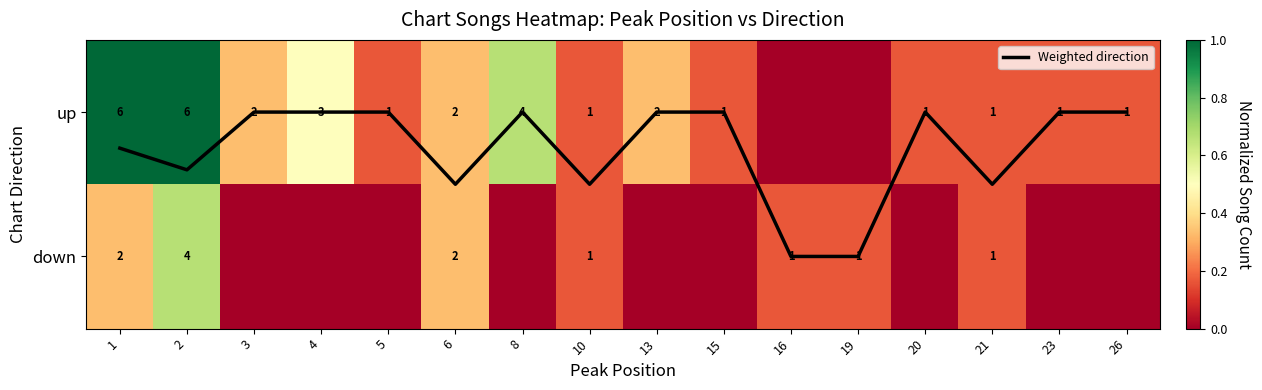

What is the difference between the down values at 15 and 6?

0.3